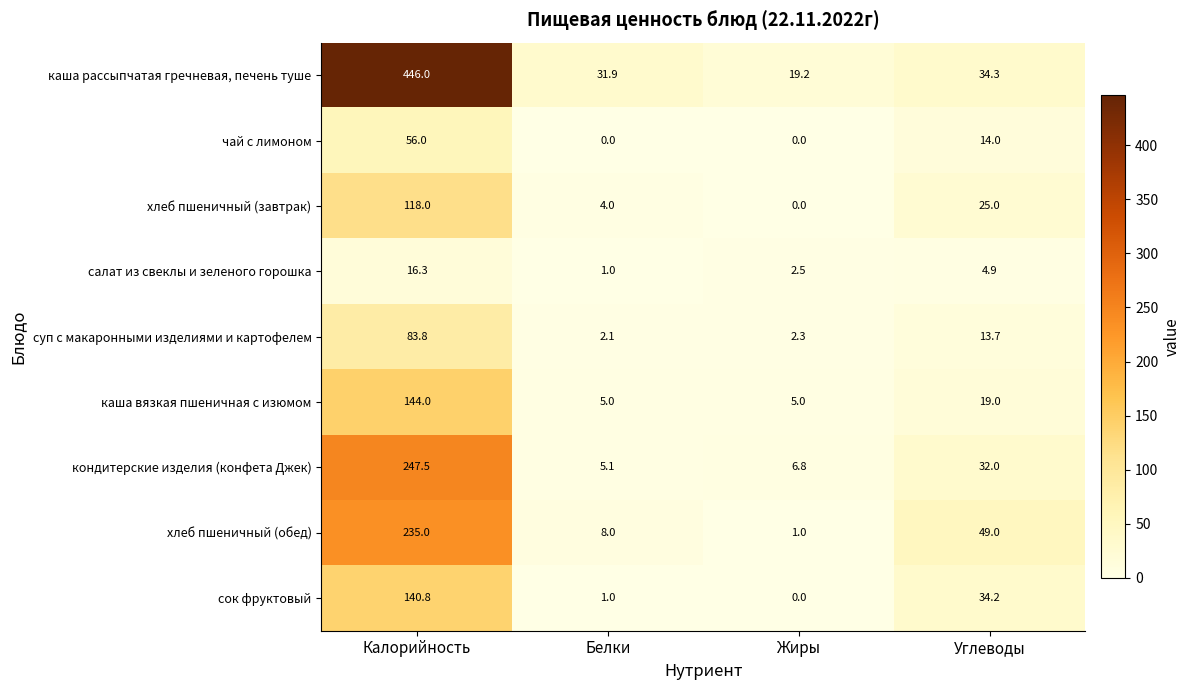

What is the difference between the чай с лимоном values at Углеводы and Жиры?

14.0